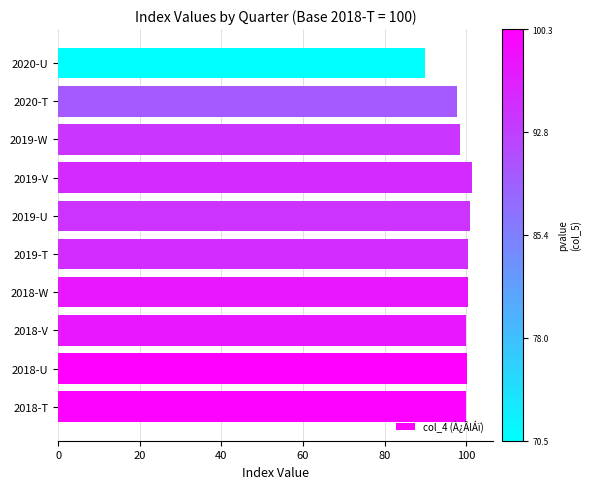

What is the minimum value shown in the chart?

89.8